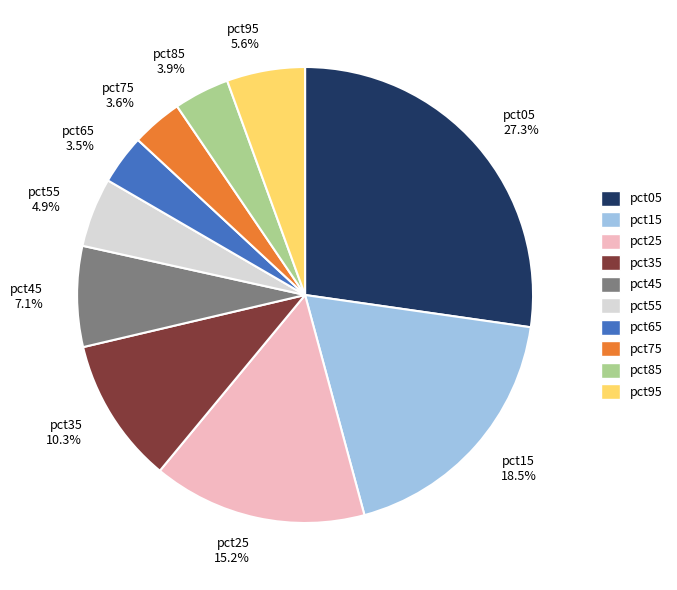

What percentage is NOT represented by pct25?

84.8%